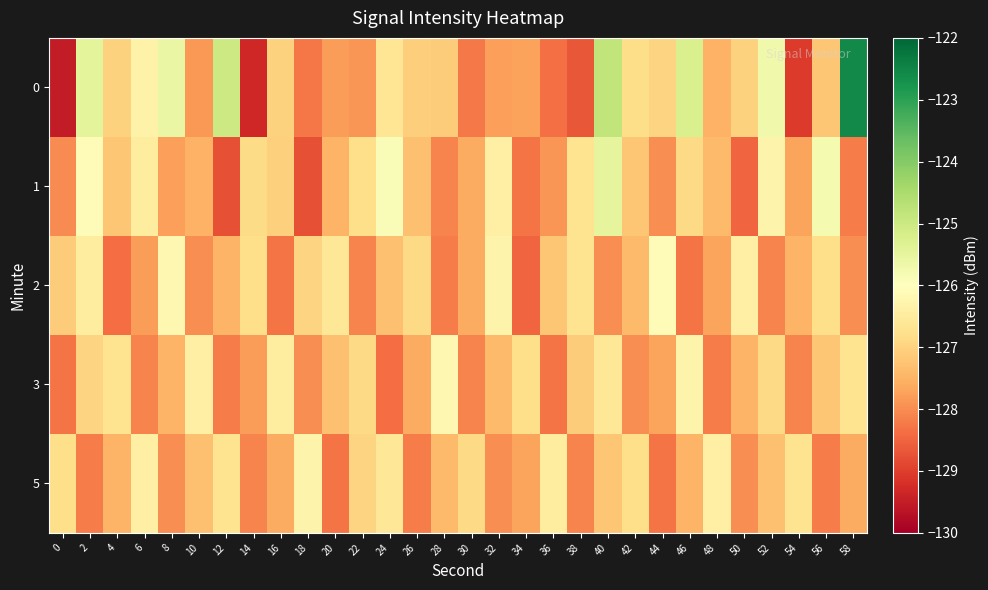

How many series are shown in this chart?

5